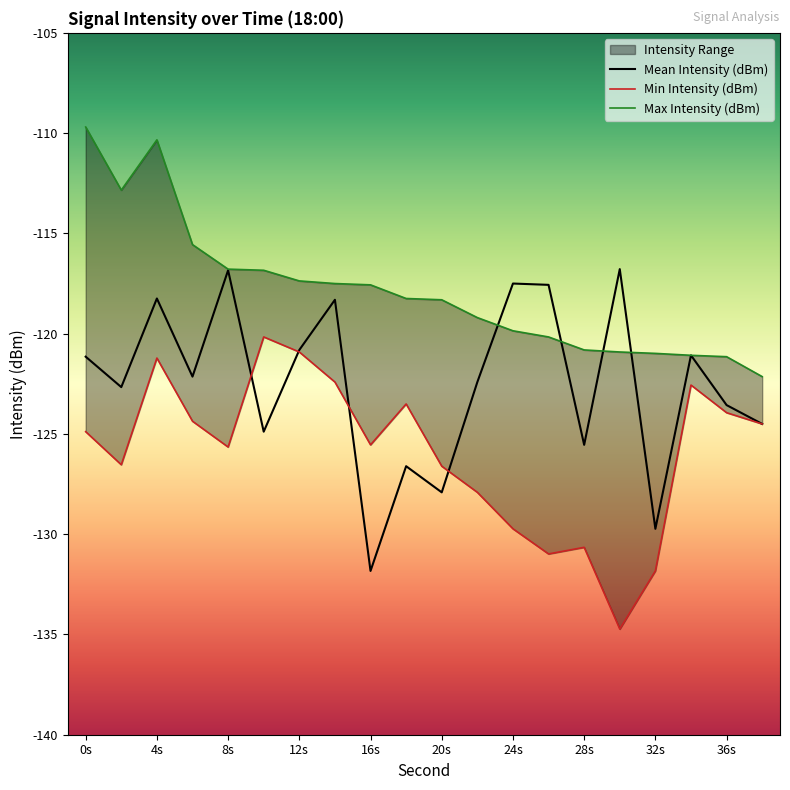

True or false: Mean Intensity (dBm) has a value of -39.3 at 36s.

False